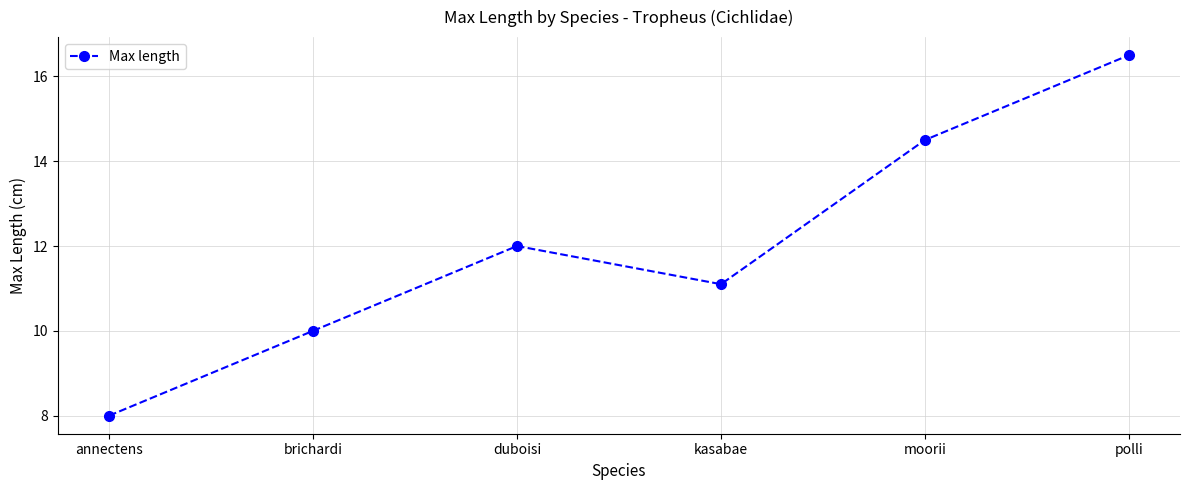

What is the difference between the values at duboisi and brichardi?

2.0